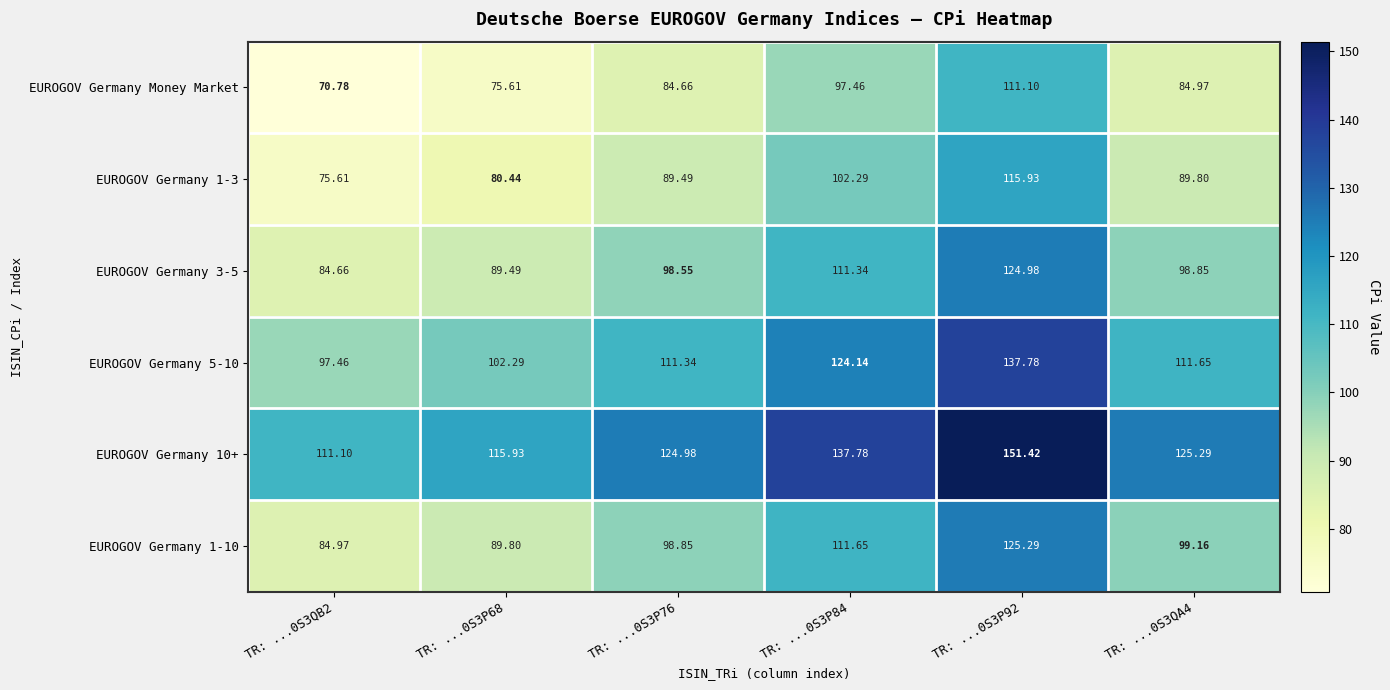

Is the value of EUROGOV Germany Money Market at TR: ...0S3P84 greater than the value of EUROGOV Germany 10+ at TR: ...0S3P76?

No